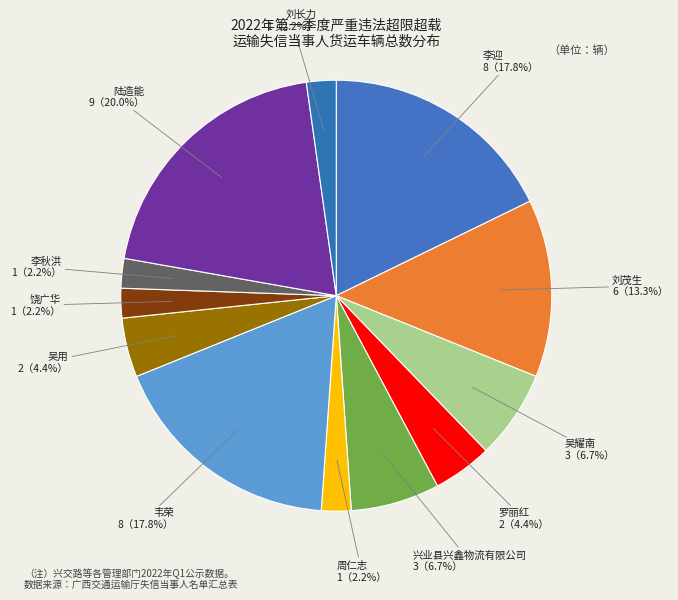

Do 吴用 and 刘长力 together represent more than half of the pie?

No